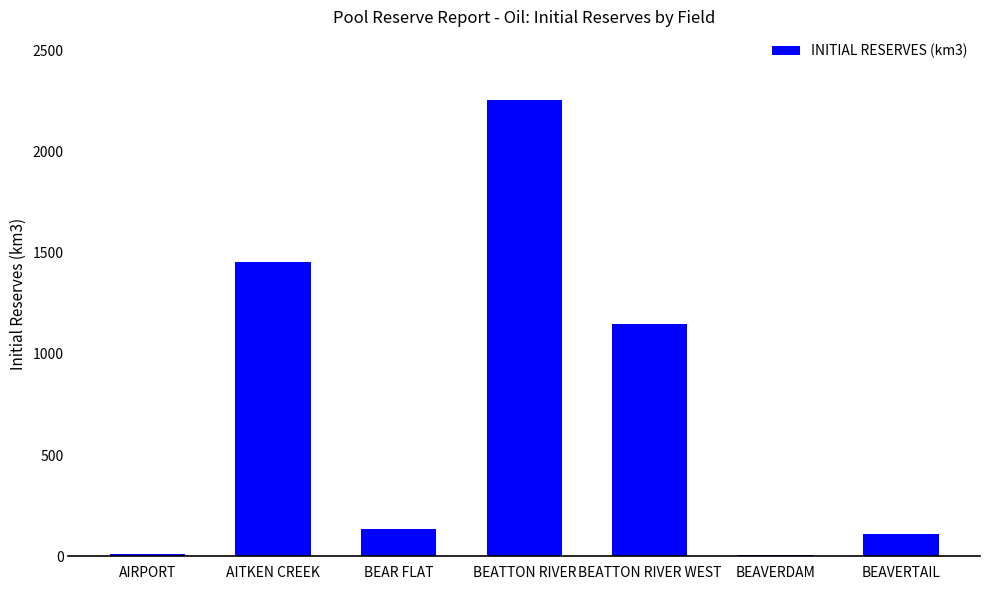

What is the sum of all values?

5122